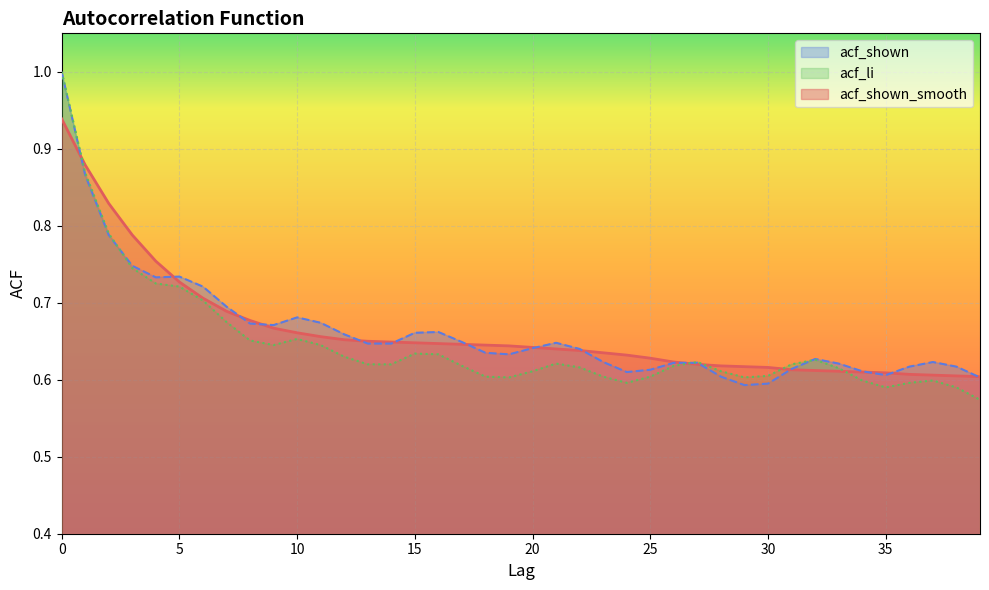

Is the value of acf_shown_smooth at 35 greater than the value of acf_shown at 11?

No